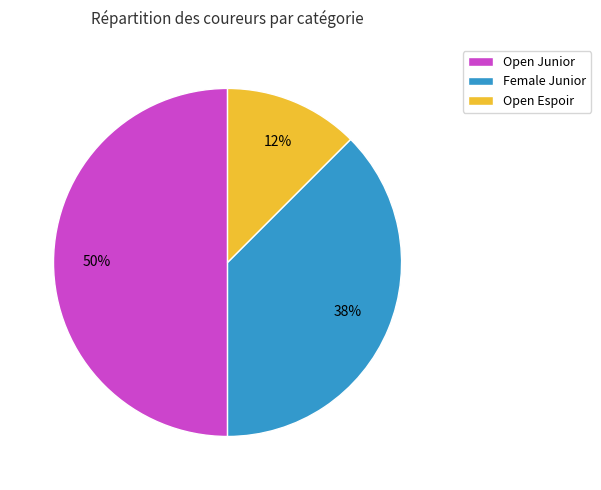

Which slice is the largest?

Open Junior